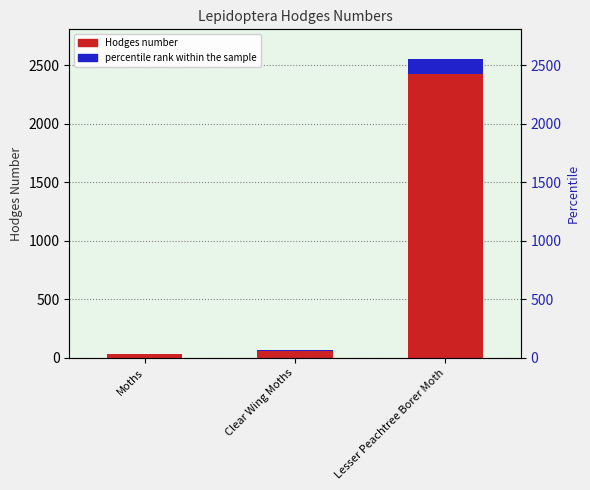

At how many categories does at least one series exceed 1167?

1